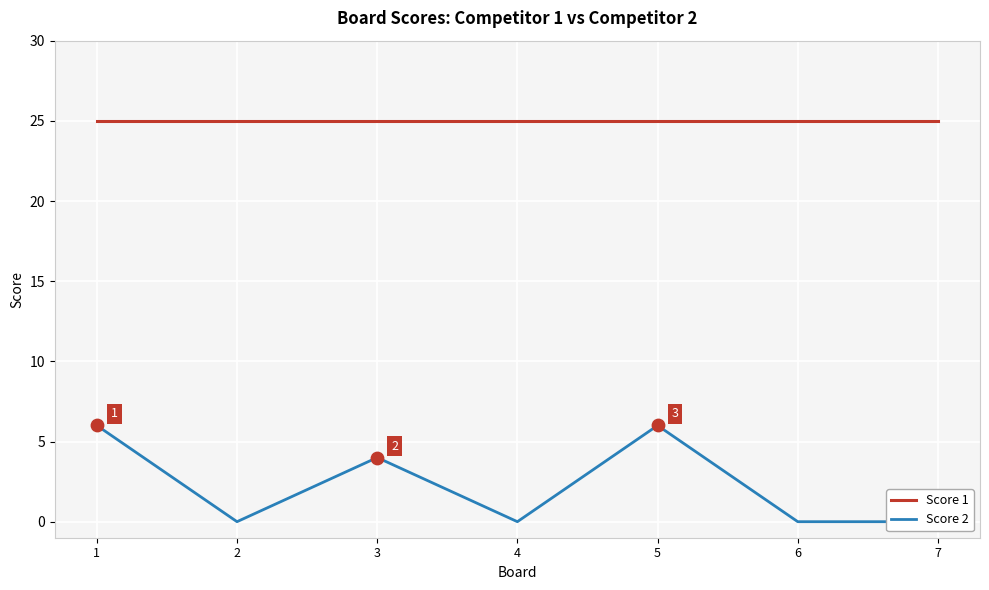

Which series has the widest spread of Y values?

Score 2